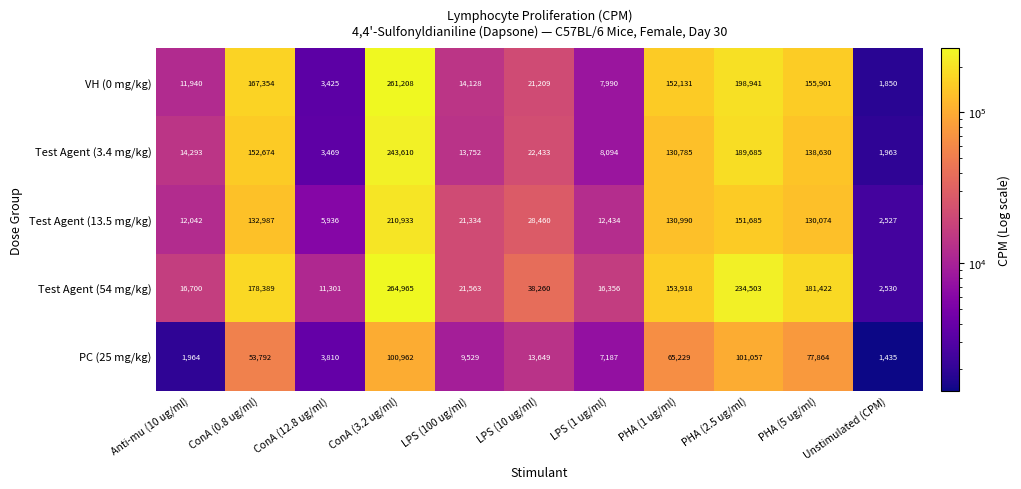

What is the minimum value for Test Agent (54 mg/kg)?

2530